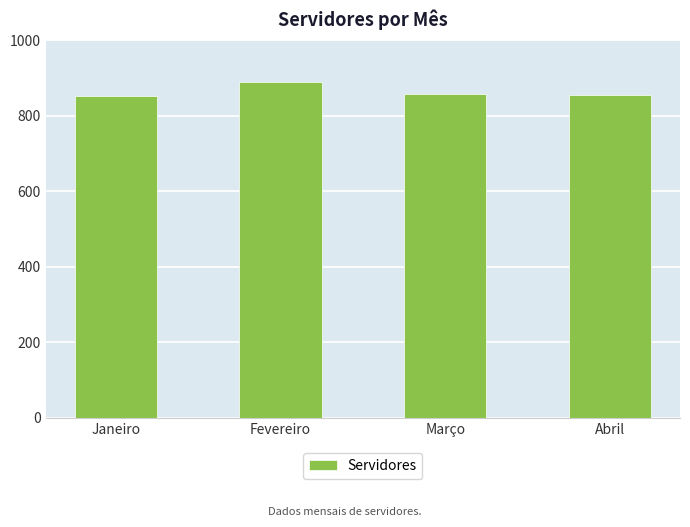

What is the label of the 4th bar from the right?

Janeiro